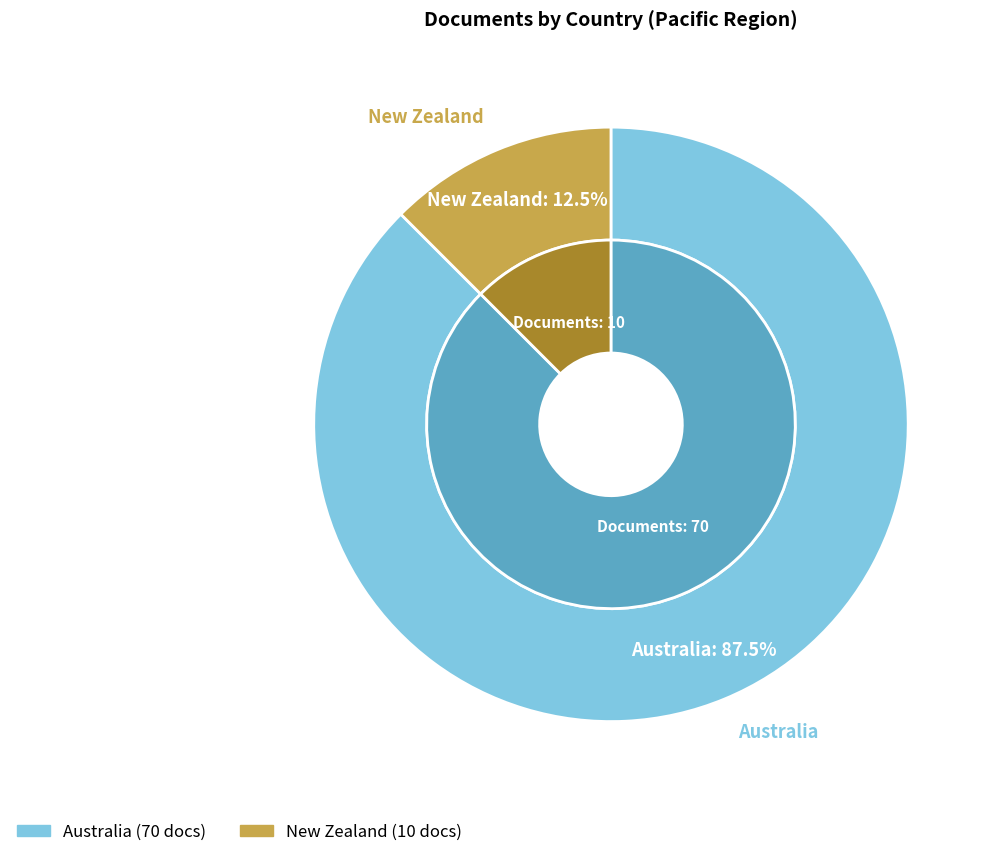

Is there a majority slice in this chart?

Yes